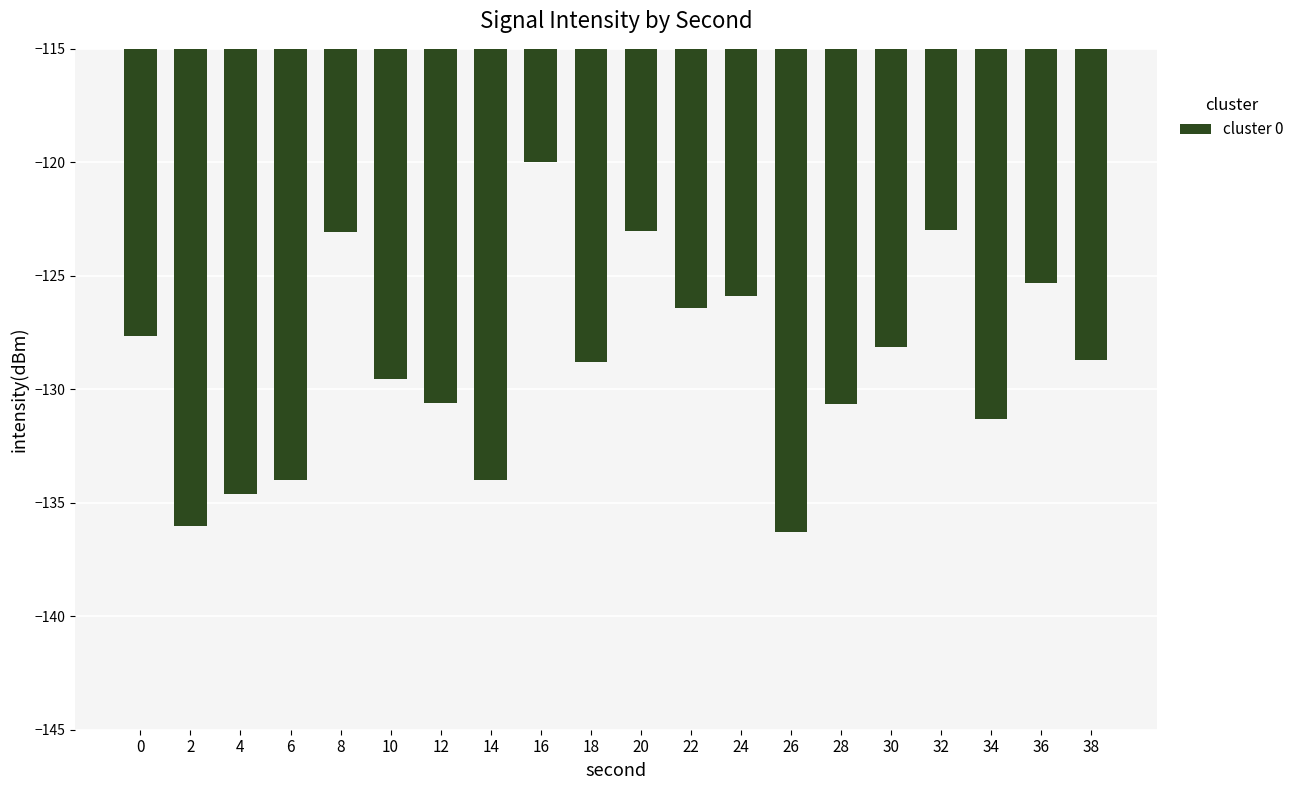

Is it true that the value at 18 is -128.8?

True